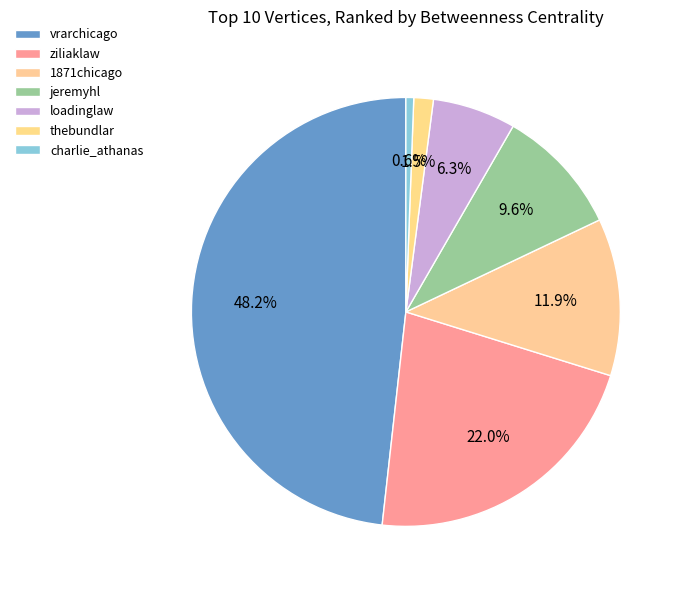

Is there a majority slice in this chart?

No